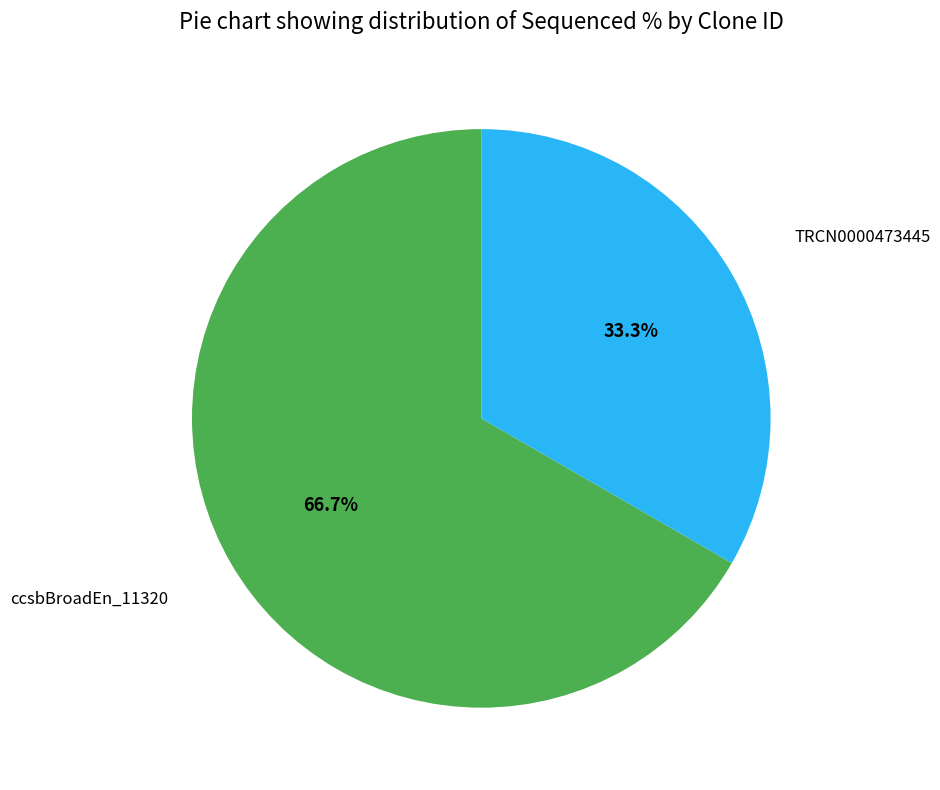

Does any single category account for the majority?

Yes